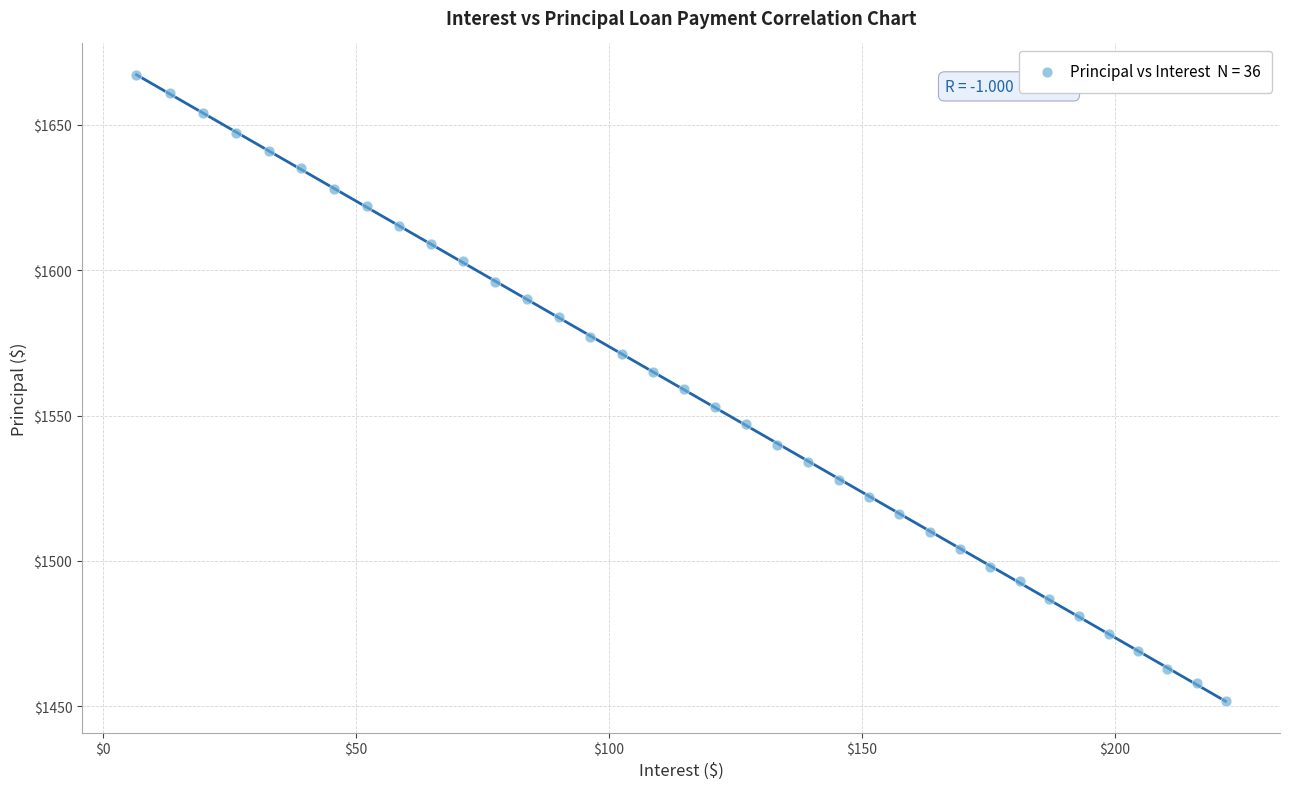

What is the range of Y values (max minus min)?

215